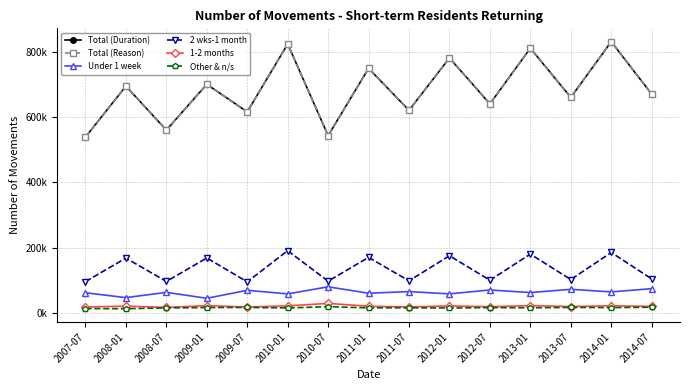

List the labels in order of Total (Reason) value, smallest first.

2007-07, 2010-07, 2008-07, 2009-07, 2011-07, 2012-07, 2013-07, 2014-07, 2008-01, 2009-01, 2011-01, 2012-01, 2013-01, 2010-01, 2014-01